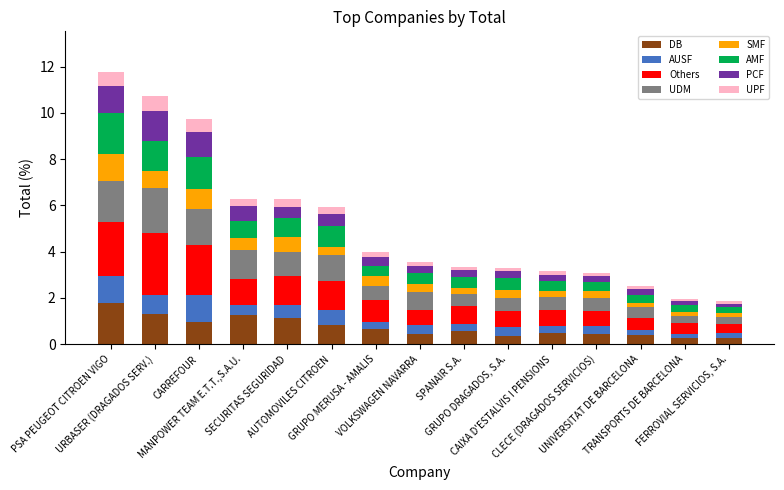

Count the number of data series in this chart.

8